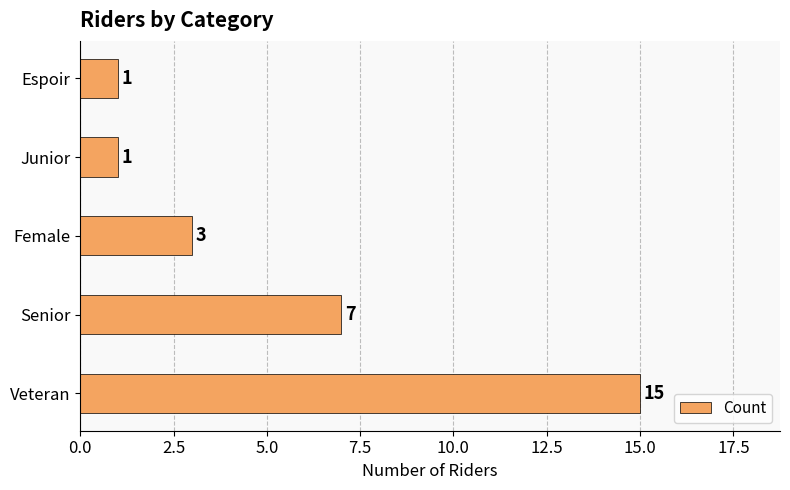

What is the difference between the maximum and second lowest values?

14